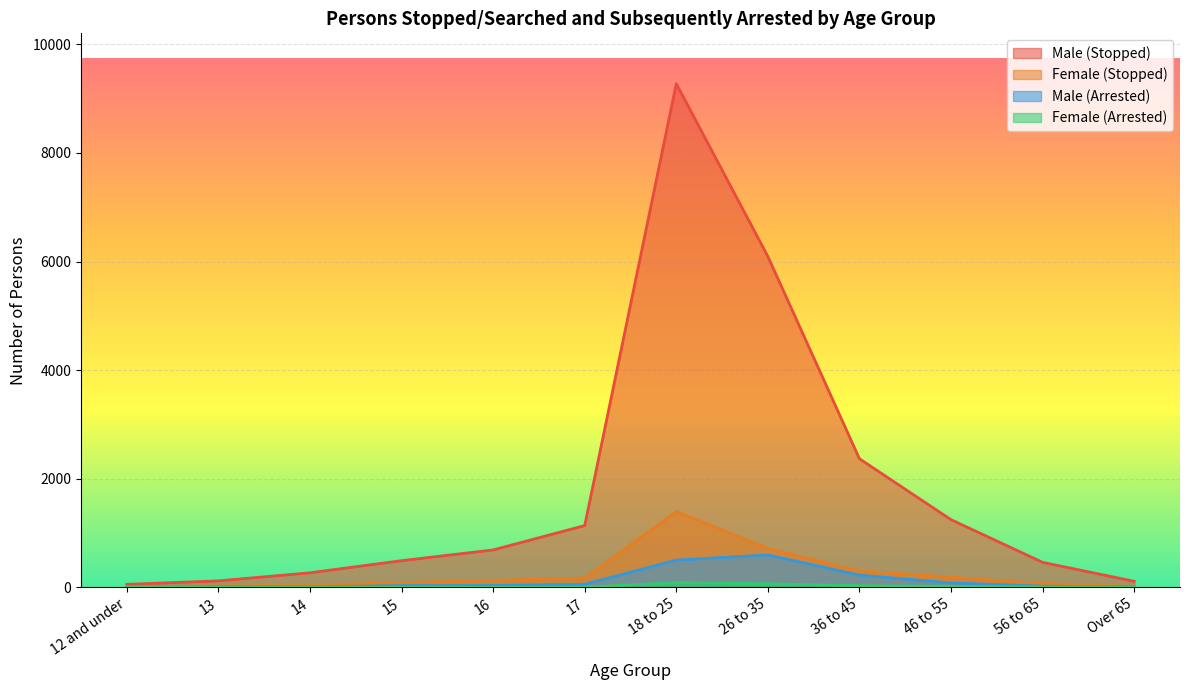

At which category does Male (Stopped) reach its first local peak?

18 to 25